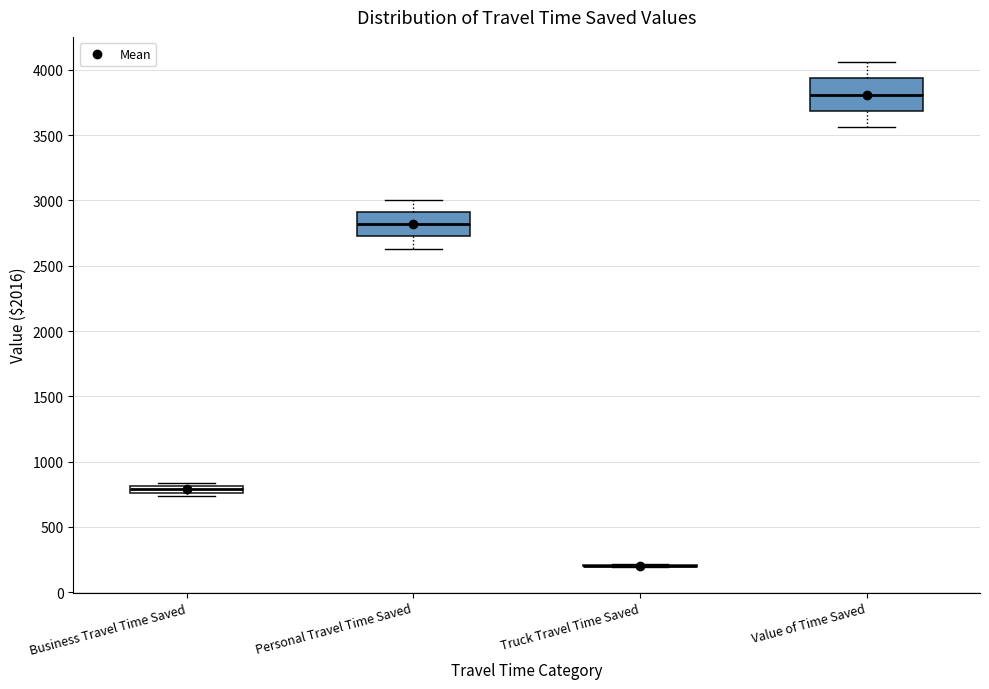

Which box is the tallest, from its lower edge to its upper edge?

Value of Time Saved